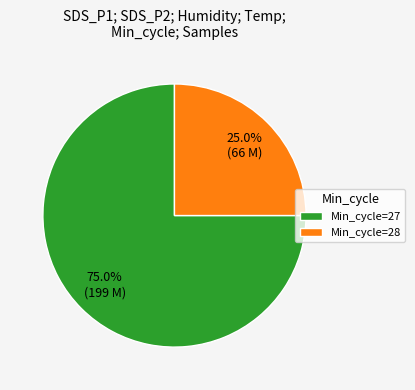

What is the ratio of the value at Min_cycle=27 to the value at Min_cycle=28?

3.0